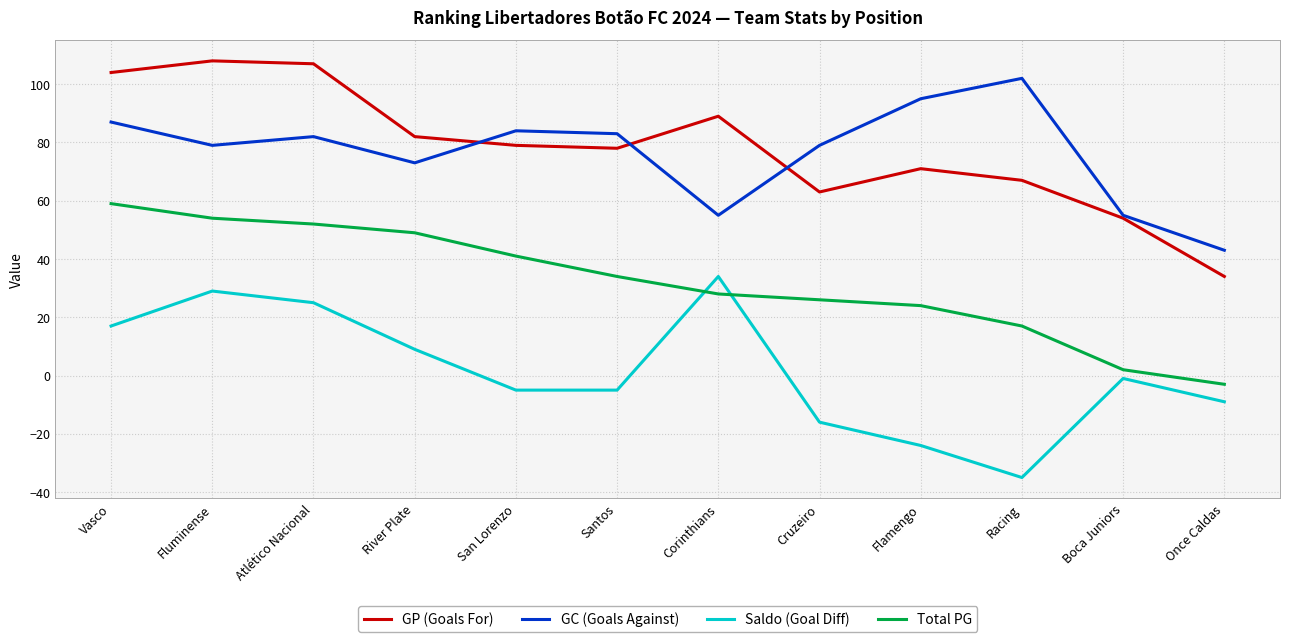

What is the maximum value for GC (Goals Against)?

102